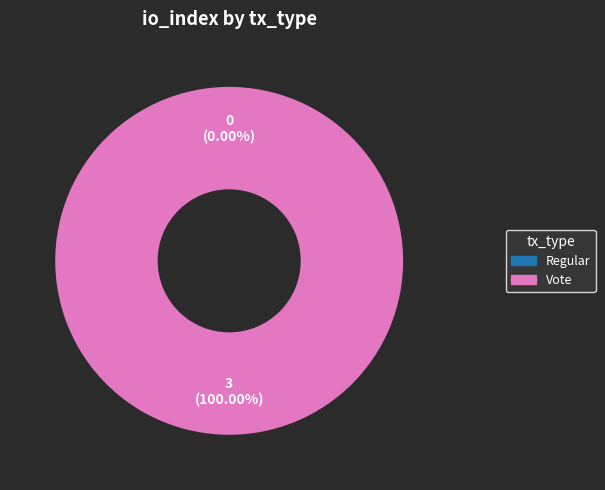

Does any single category account for the majority?

Yes